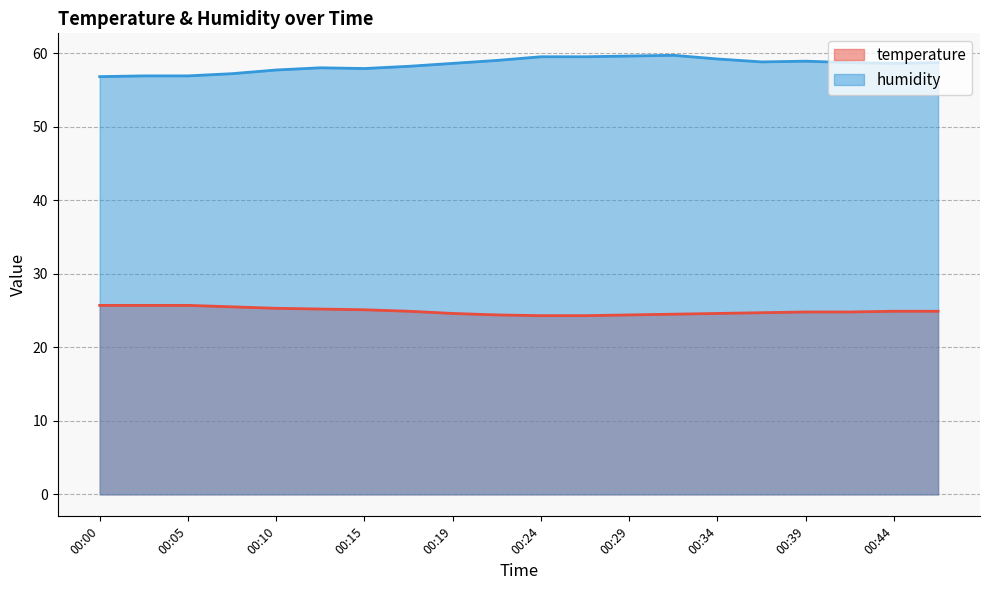

How many series are shown in this chart?

2